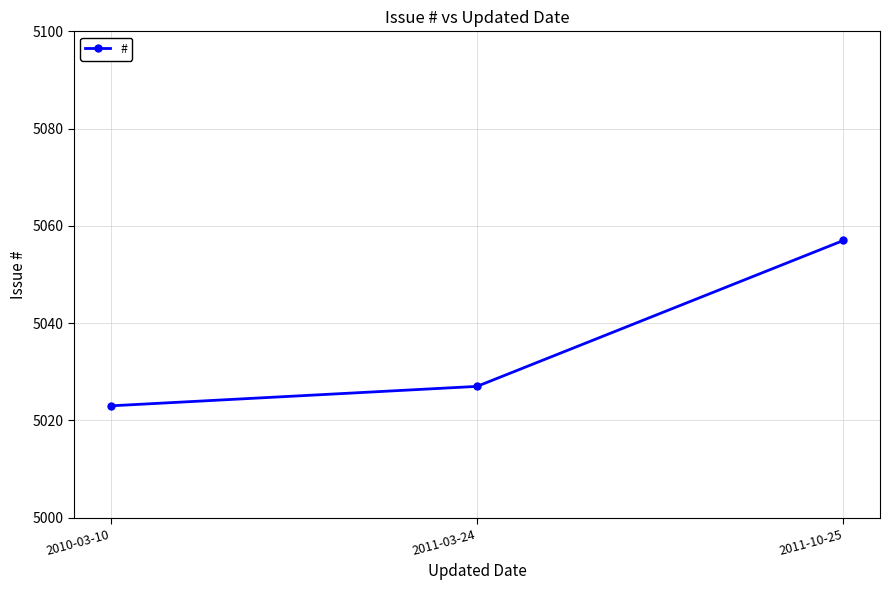

True or false: the data shows 5057 at 2011-10-25.

True